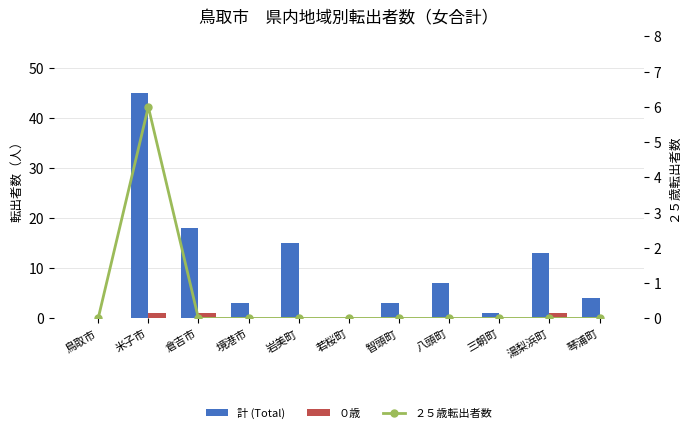

Which series changed the most between 倉吉市 and 境港市?

計 (Total)